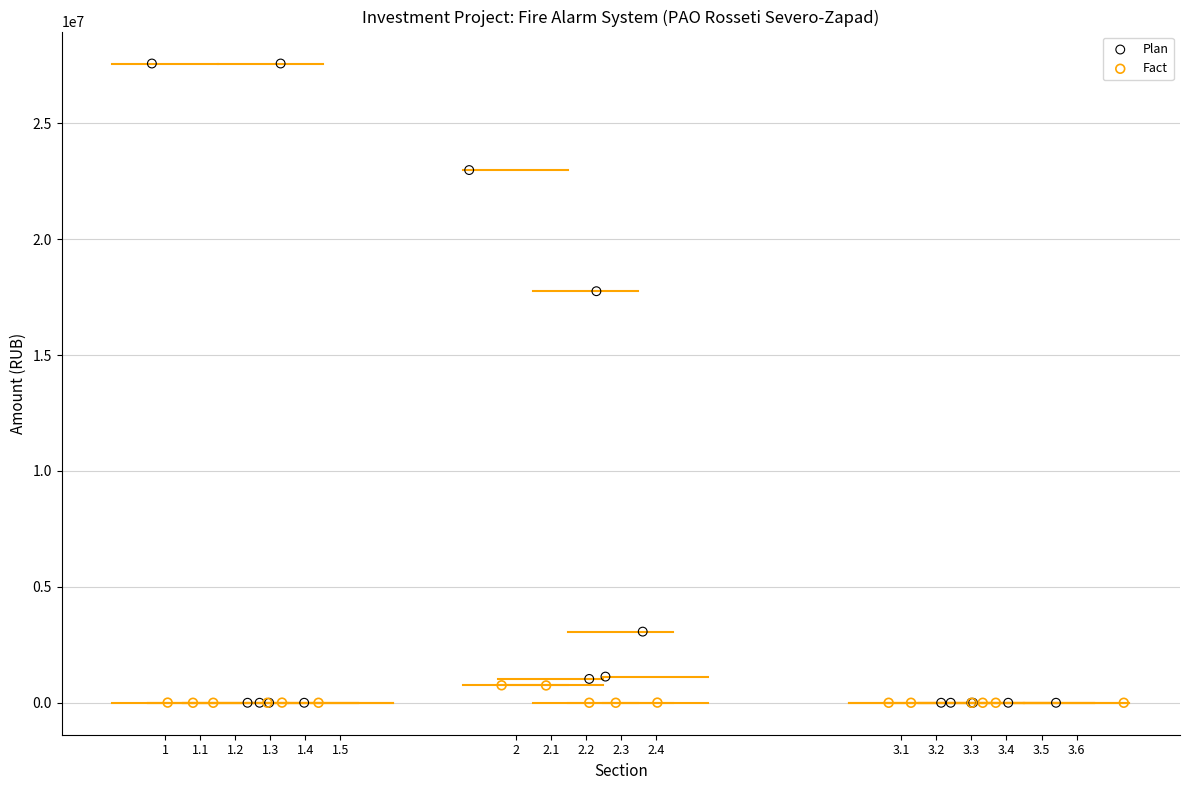

Which series has the largest Y range (max minus min)?

Plan